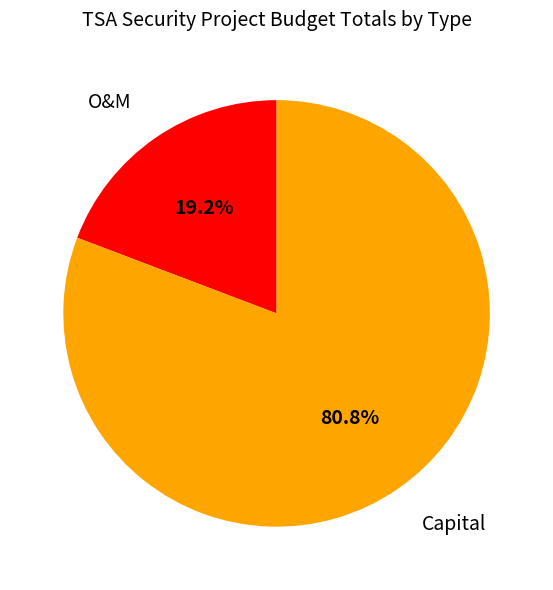

True or false: Capital accounts for 81% of the total.

True